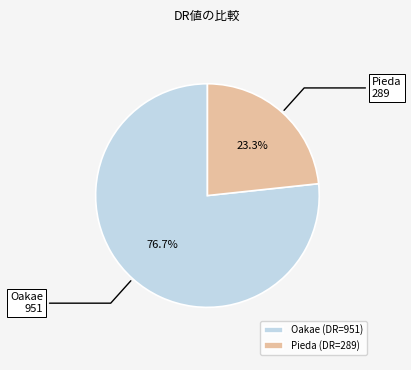

Do Pieda and Oakae together represent more than half of the pie?

Yes